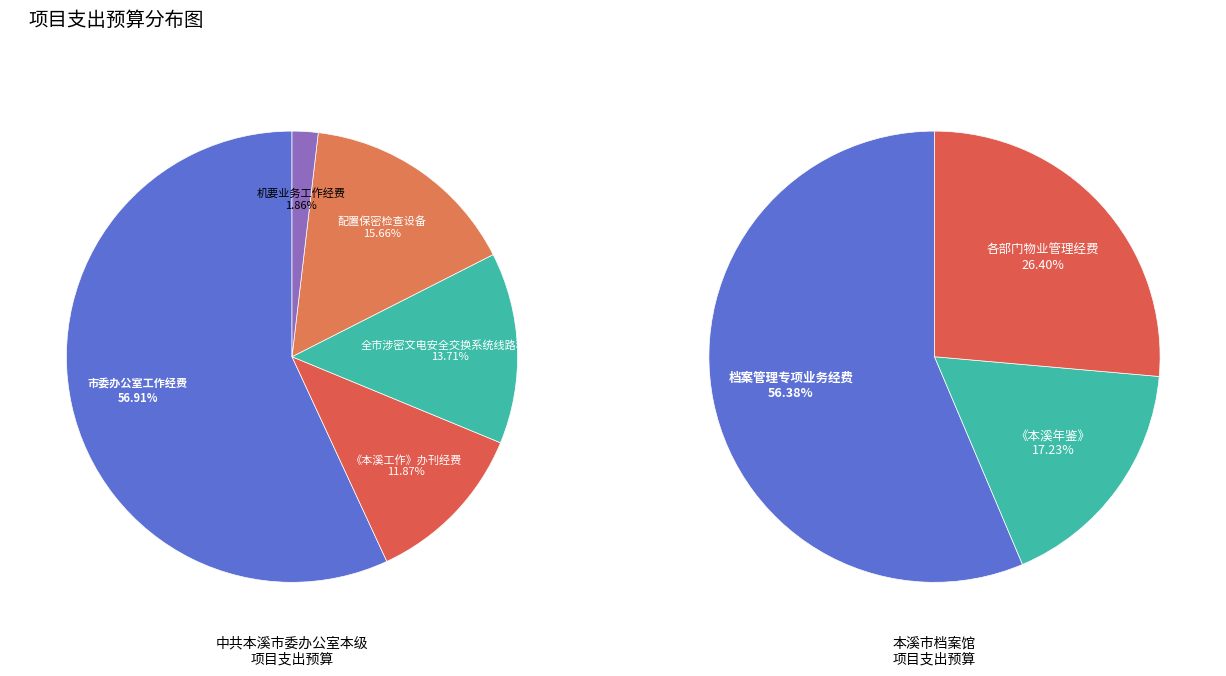

Which category has the biggest portion of the pie?

市委办公室工作经费